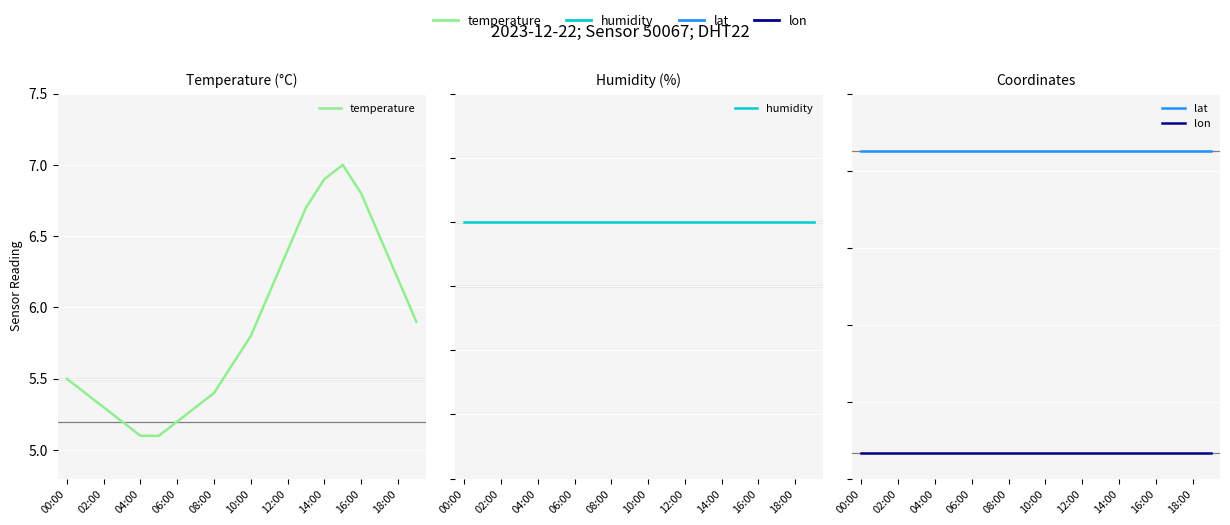

Reading left to right, extract all data points from this chart.

temperature: 5.5	5.4	5.3	5.2	5.1	5.1	5.2	5.3	5.4	5.6	5.8	6.1	6.4	6.7	6.9	7.0	6.8	6.5	6.2	5.9
humidity: 99.9	99.9	99.9	99.9	99.9	99.9	99.9	99.9	99.9	99.9	99.9	99.9	99.9	99.9	99.9	99.9	99.9	99.9	99.9	99.9
lat: 52.5	52.5	52.5	52.5	52.5	52.5	52.5	52.5	52.5	52.5	52.5	52.5	52.5	52.5	52.5	52.5	52.5	52.5	52.5	52.5
lon: 13.3	13.3	13.3	13.3	13.3	13.3	13.3	13.3	13.3	13.3	13.3	13.3	13.3	13.3	13.3	13.3	13.3	13.3	13.3	13.3